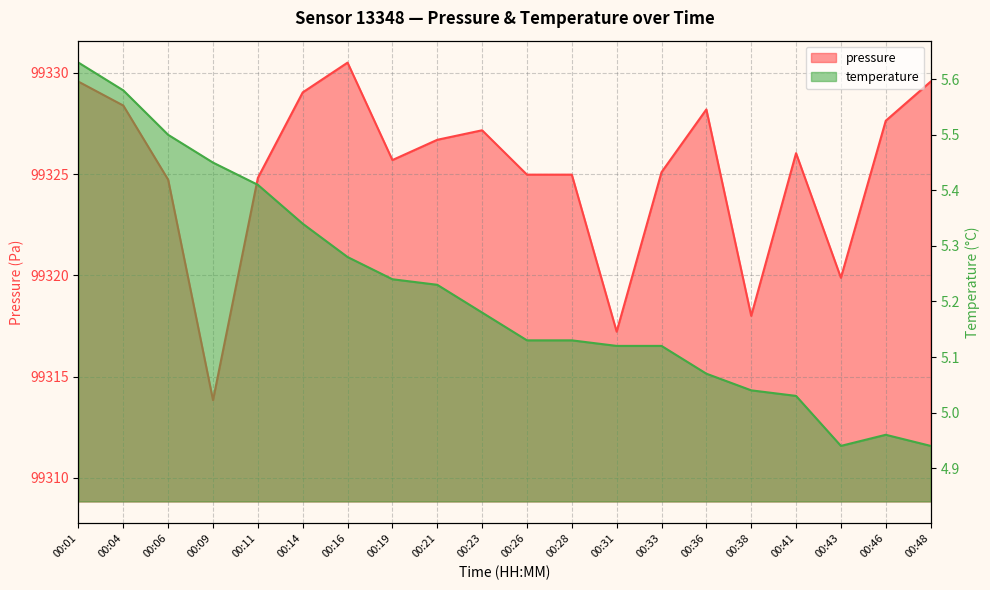

True or false: temperature and pressure cross at least once.

False